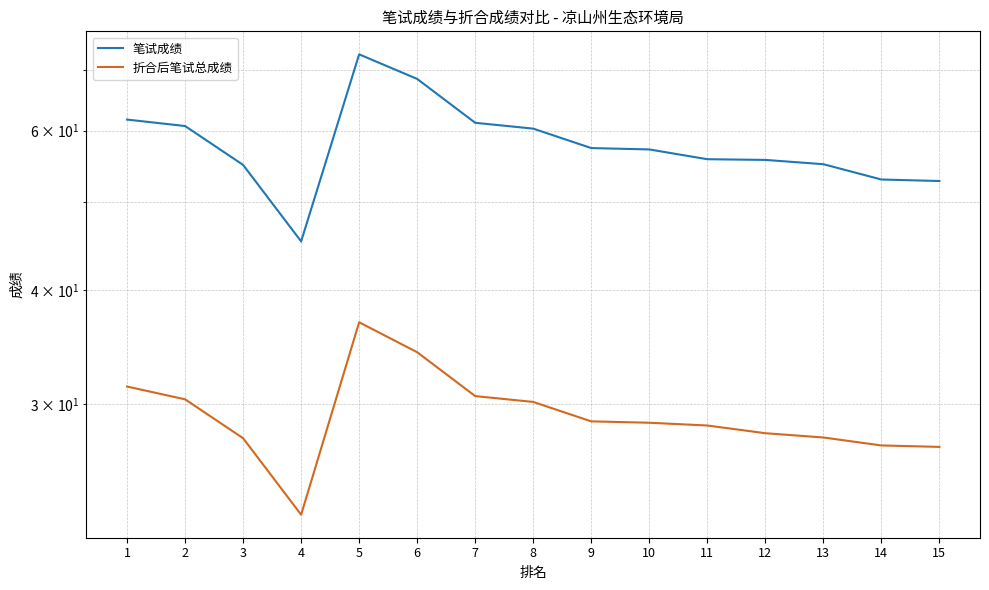

What is the minimum value shown in the chart?

22.6